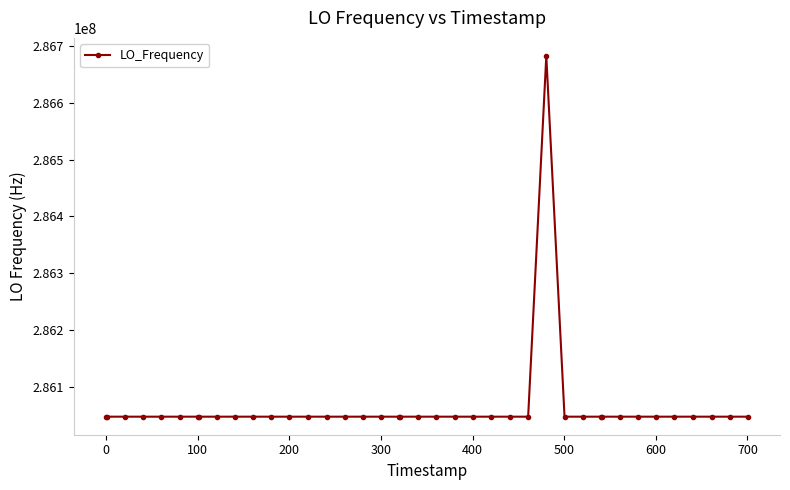

What is the maximum value shown in the chart?

286682709.9